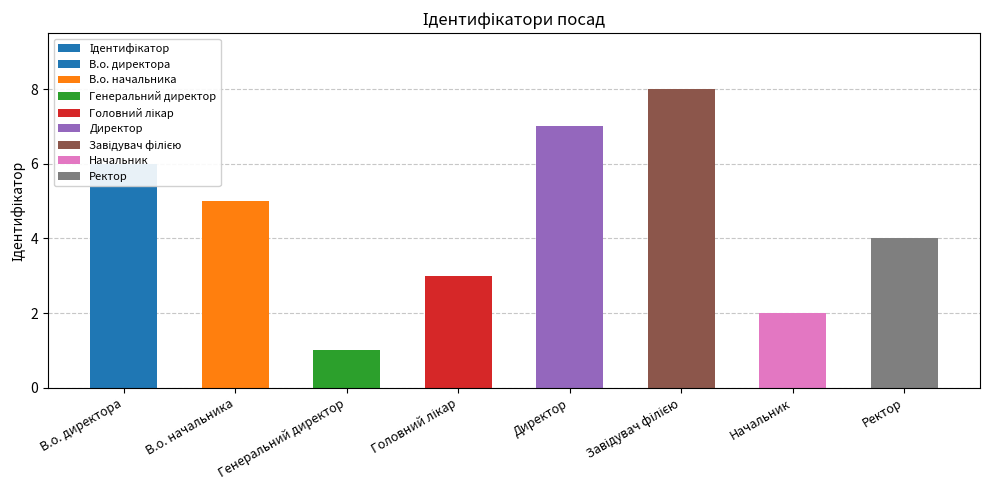

Where does the data first go above 5?

В.о. директора